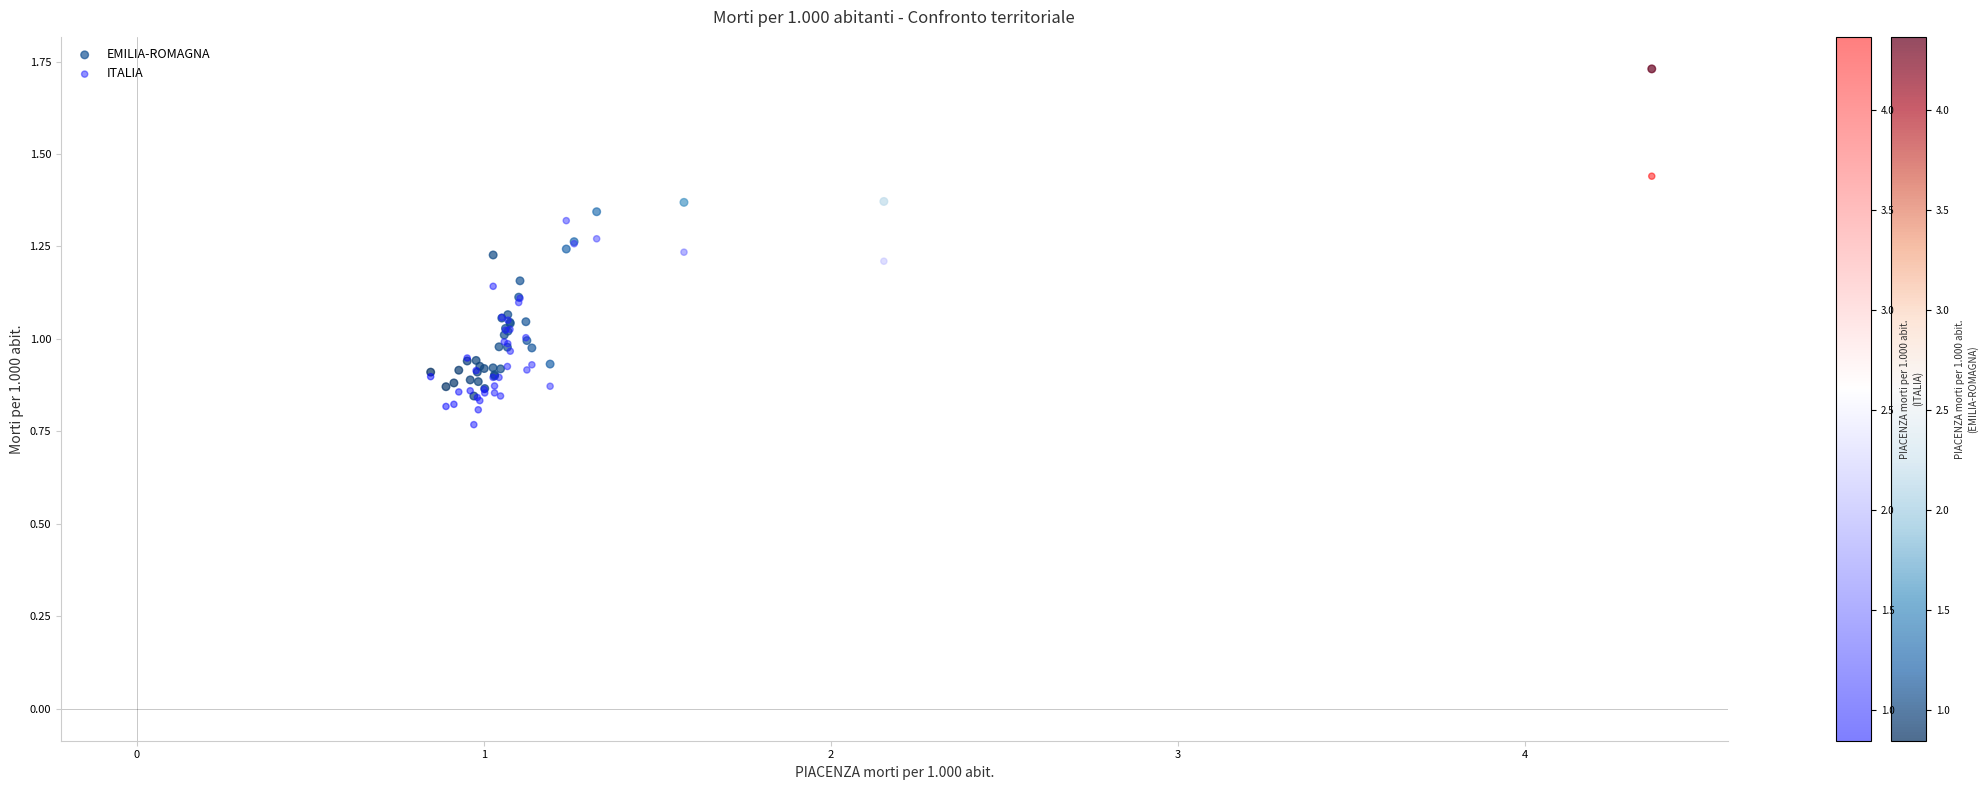

What are all the series names shown in the legend?

EMILIA-ROMAGNA, ITALIA